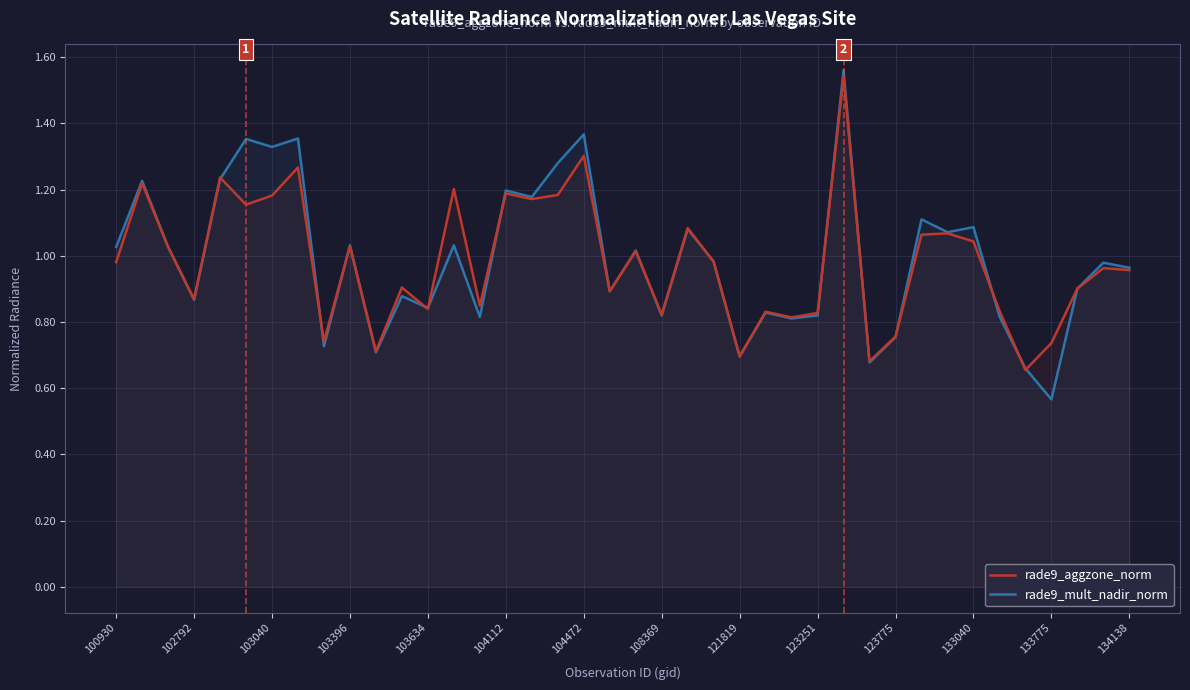

How many interior local valleys does the rade9_aggzone_norm series have?

13